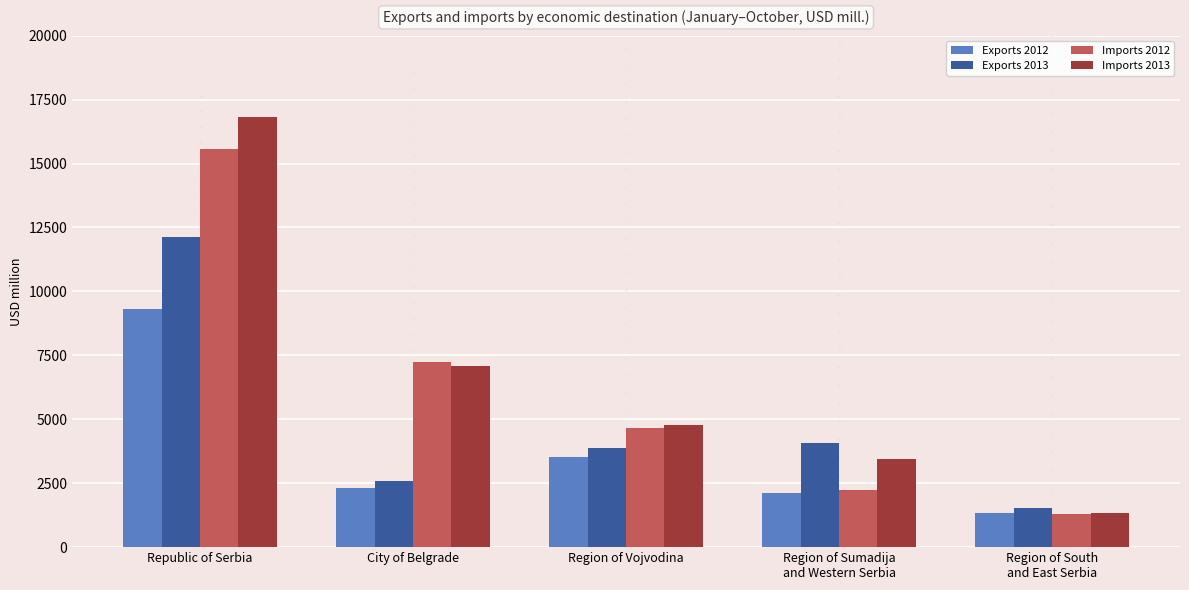

Rank the series by their maximum value, from lowest to highest.

Exports 2012, Exports 2013, Imports 2012, Imports 2013